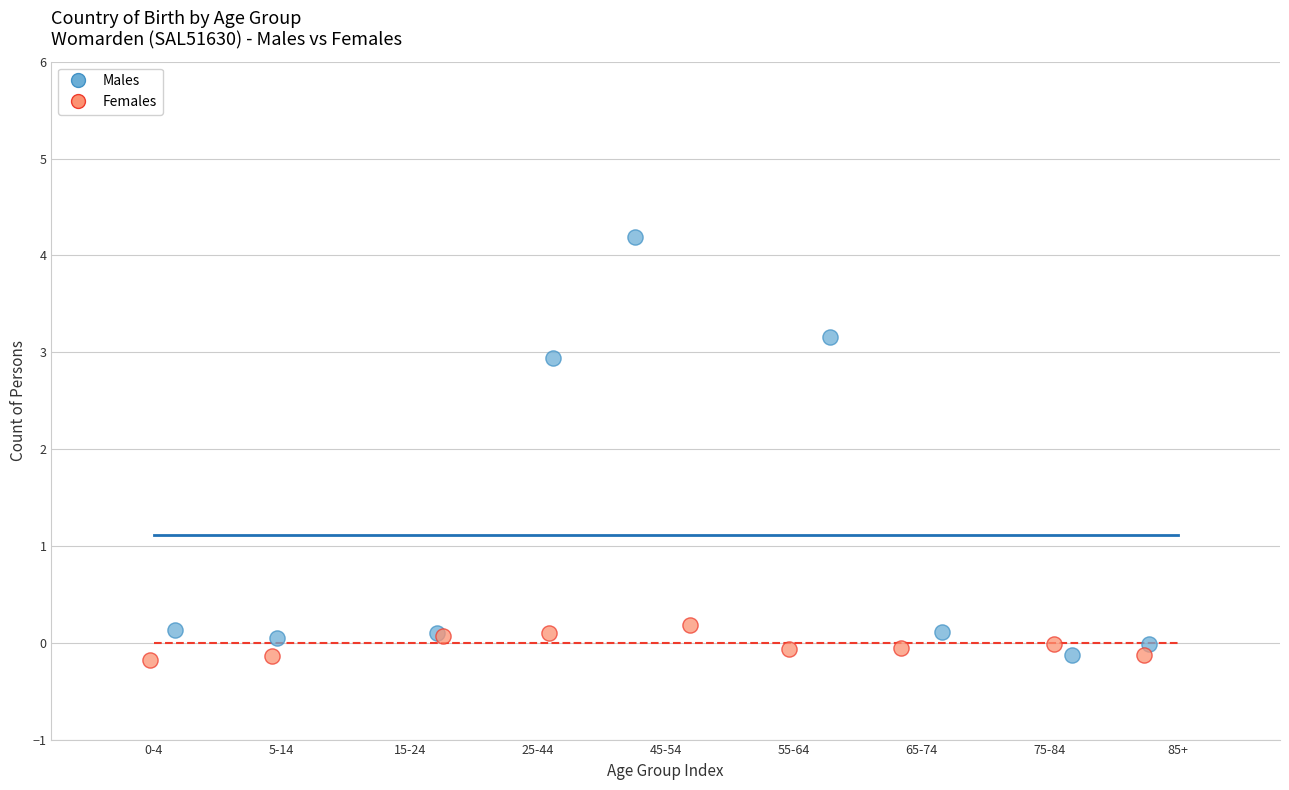

Which series has the largest Y range (max minus min)?

Males